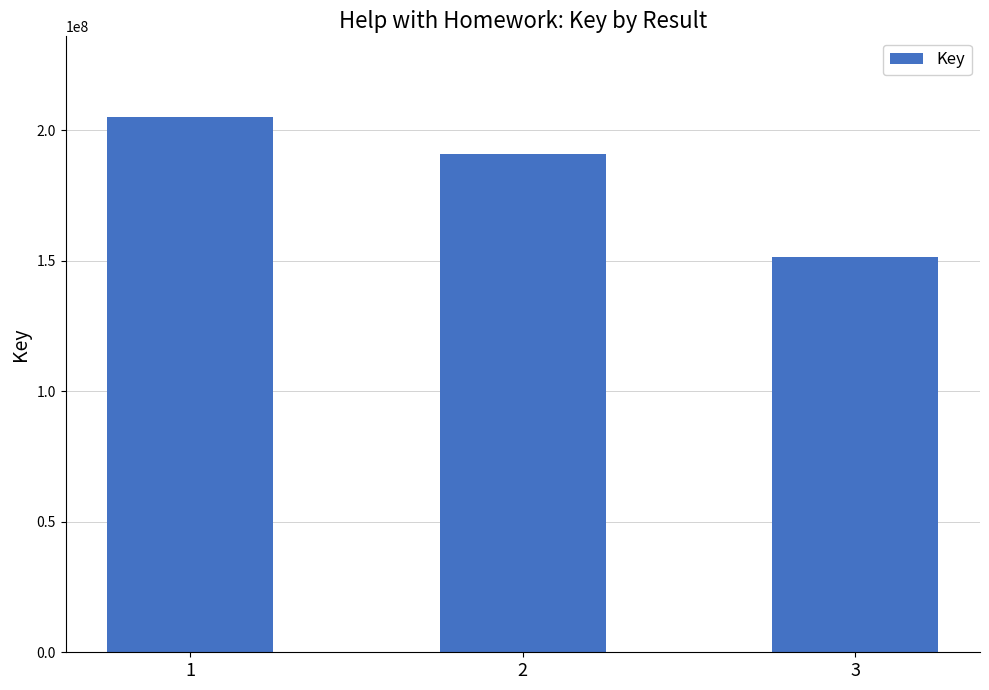

Reading right to left, list all the values displayed in this chart.

151387492	190948317	205192411